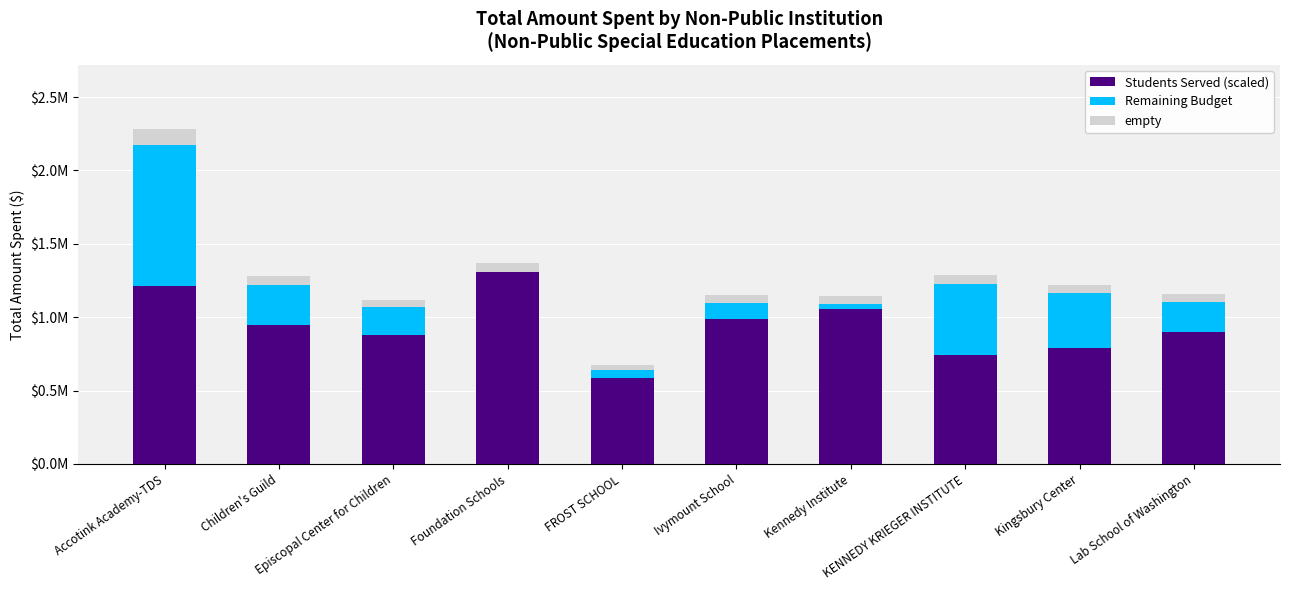

Reading left to right, list all the values displayed in this chart.

Students Served (scaled): Accotink Academy-TDS=1215267.0	Children's Guild=945207.7	Episcopal Center for Children=877692.8	Foundation Schools=1305286.8	FROST SCHOOL=585128.6	Ivymount School=990217.6	Kennedy Institute=1057732.4	KENNEDY KRIEGER INSTITUTE=742663.2	Kingsbury Center=787673.1	Lab School of Washington=900197.8
Remaining Budget: Accotink Academy-TDS=960211.0	Children's Guild=277081.3	Episcopal Center for Children=189368.2	Foundation Schools=-373.8	FROST SCHOOL=53925.4	Ivymount School=105404.4	Kennedy Institute=33477.6	KENNEDY KRIEGER INSTITUTE=486050.8	Kingsbury Center=376764.9	Lab School of Washington=200511.2
empty: Accotink Academy-TDS=108773.9	Children's Guild=61114.5	Episcopal Center for Children=53353.0	Foundation Schools=65245.6	FROST SCHOOL=31952.7	Ivymount School=54781.1	Kennedy Institute=54560.5	KENNEDY KRIEGER INSTITUTE=61435.7	Kingsbury Center=58221.9	Lab School of Washington=55035.5